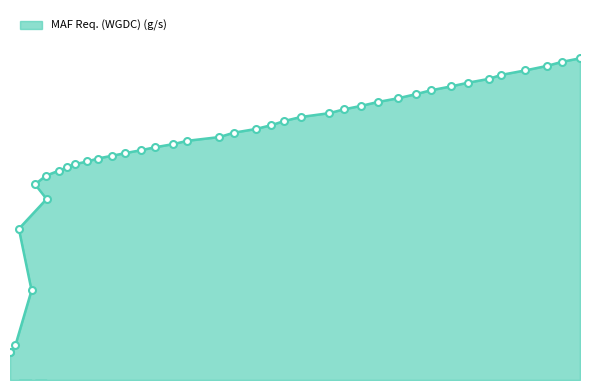

What is the greatest value displayed?

286.3